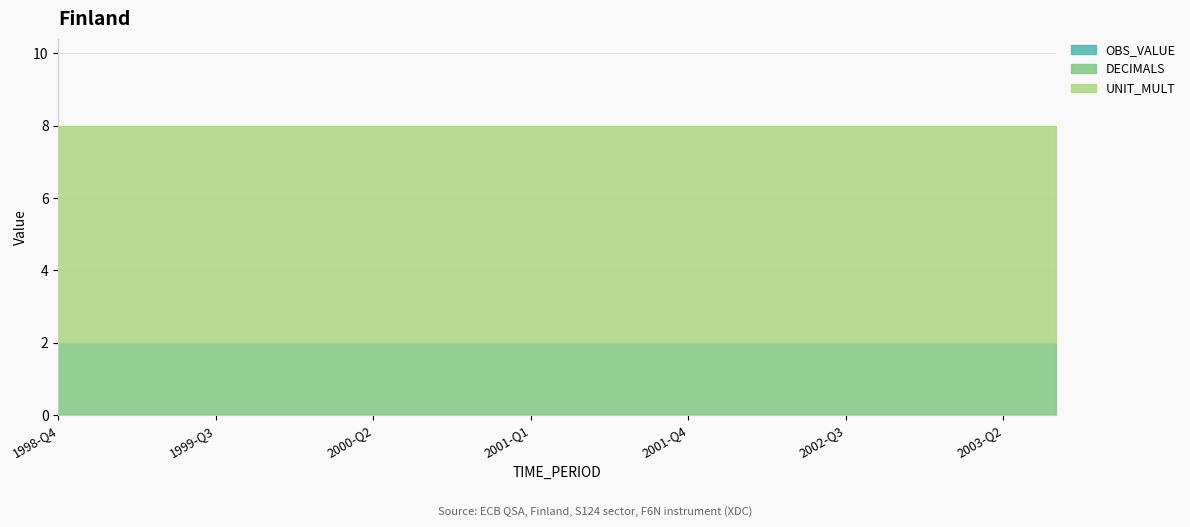

What is the sum of all DECIMALS values?

40